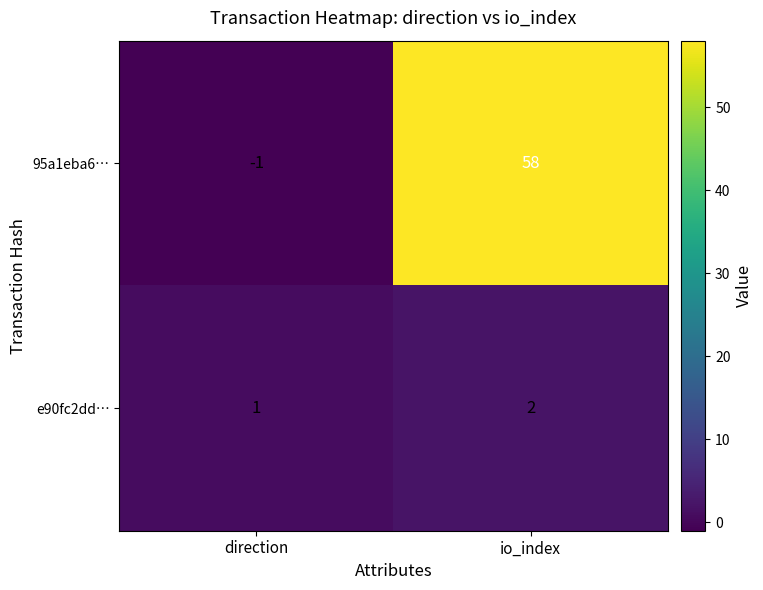

Is it true that 95a1eba6… equals 58 at io_index?

True